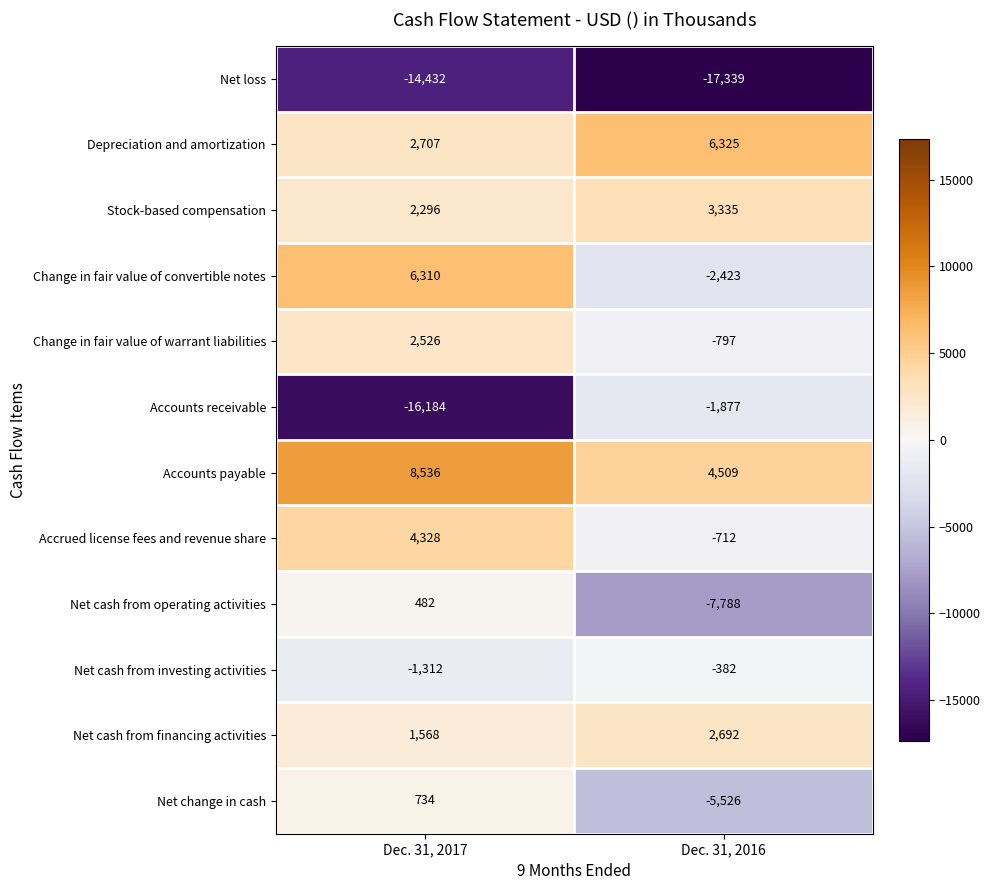

True or false: Net cash from financing activities has a value of 2692 at Dec. 31, 2016.

True